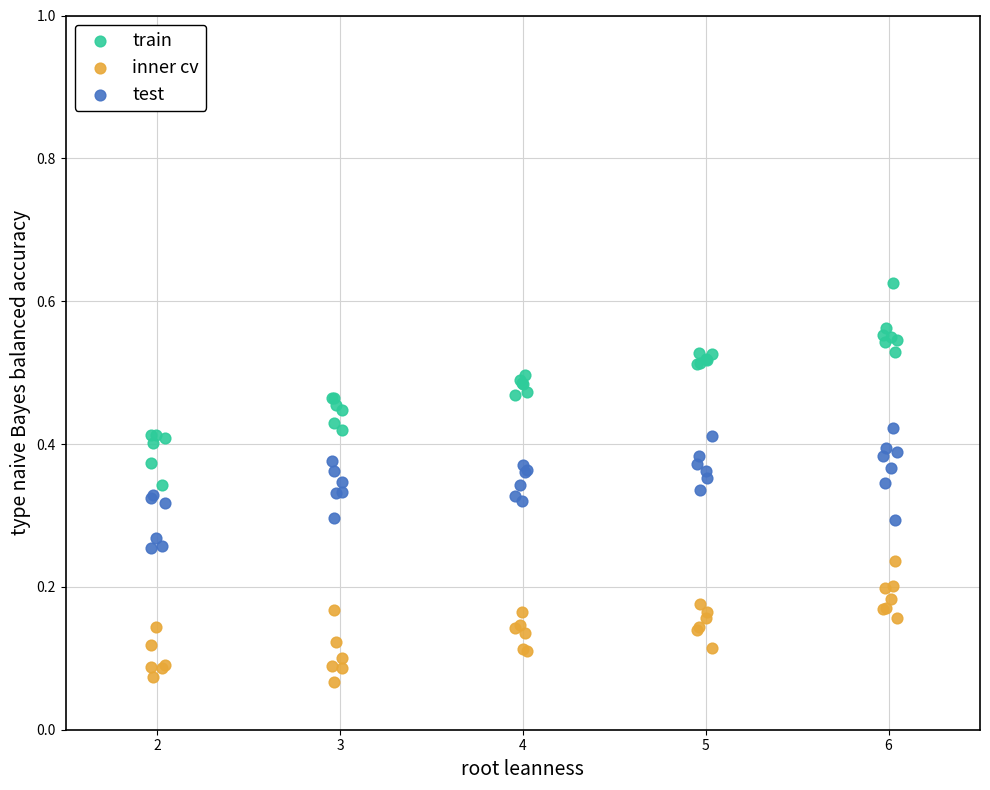

Which series contains the lowest Y value?

inner cv